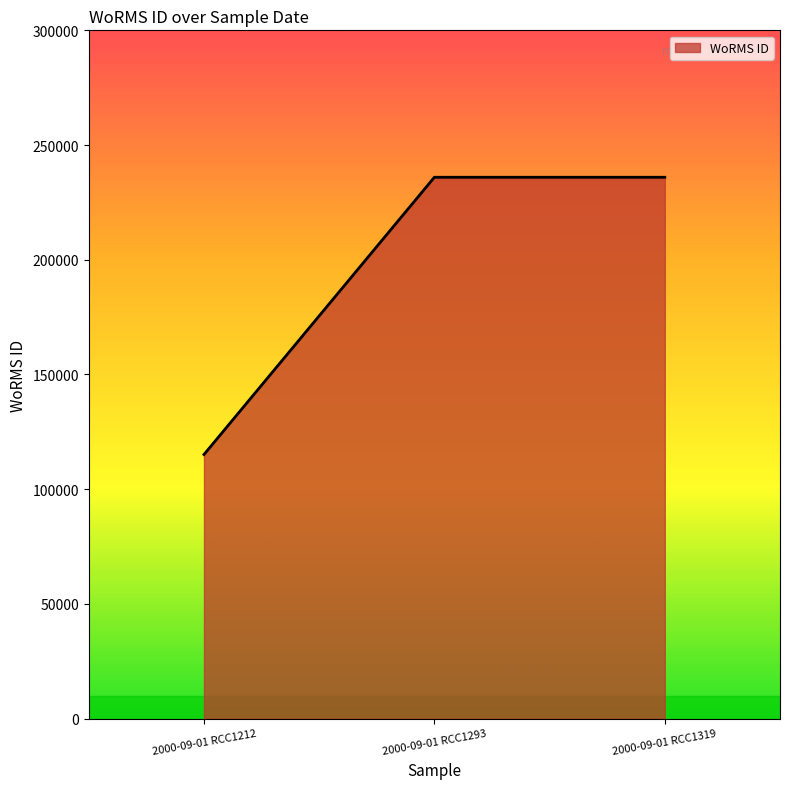

What is the maximum value shown in the chart?

235955